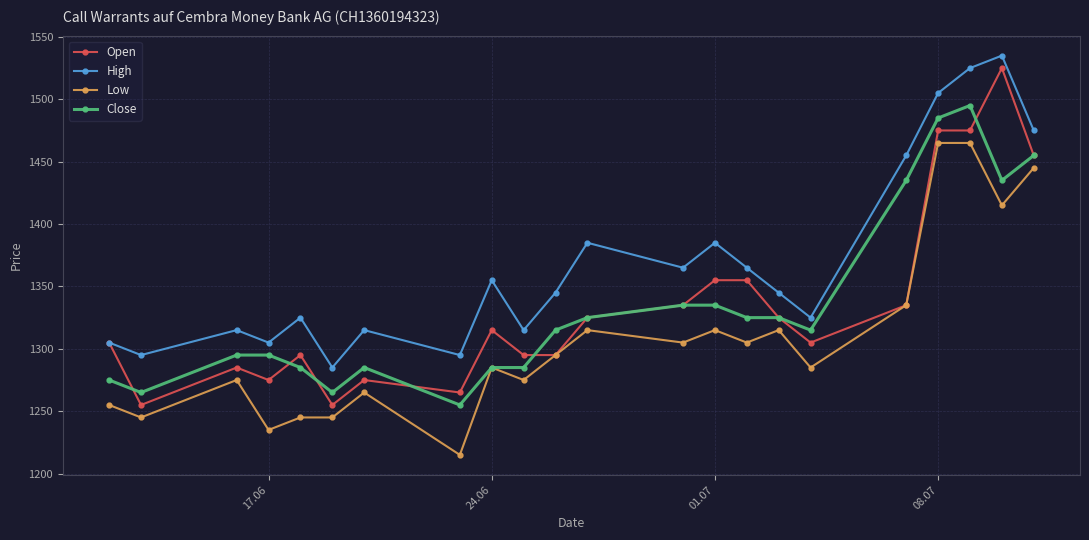

What is the value of the Low point at the 20th from the left?

1465